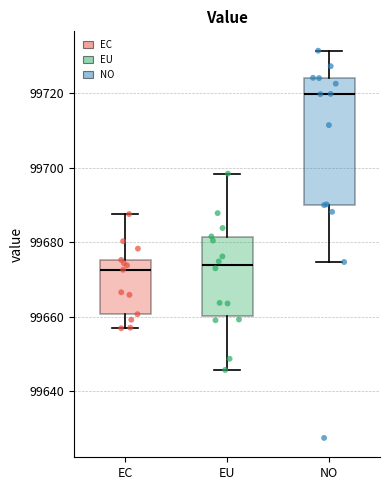

Where is the upper edge of the box for EC on the y-axis? The values are not printed on the chart, so give them approximately, as read against the axis.

99676